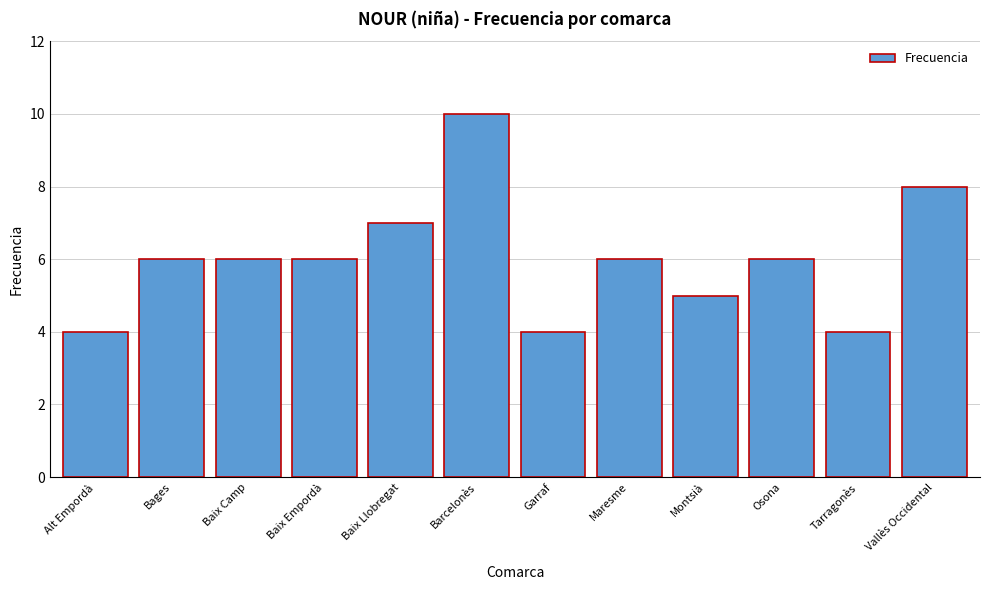

Reading left to right, list all the values displayed in this chart.

Alt Empordà=4	Bages=6	Baix Camp=6	Baix Empordà=6	Baix Llobregat=7	Barcelonès=10	Garraf=4	Maresme=6	Montsià=5	Osona=6	Tarragonès=4	Vallès Occidental=8